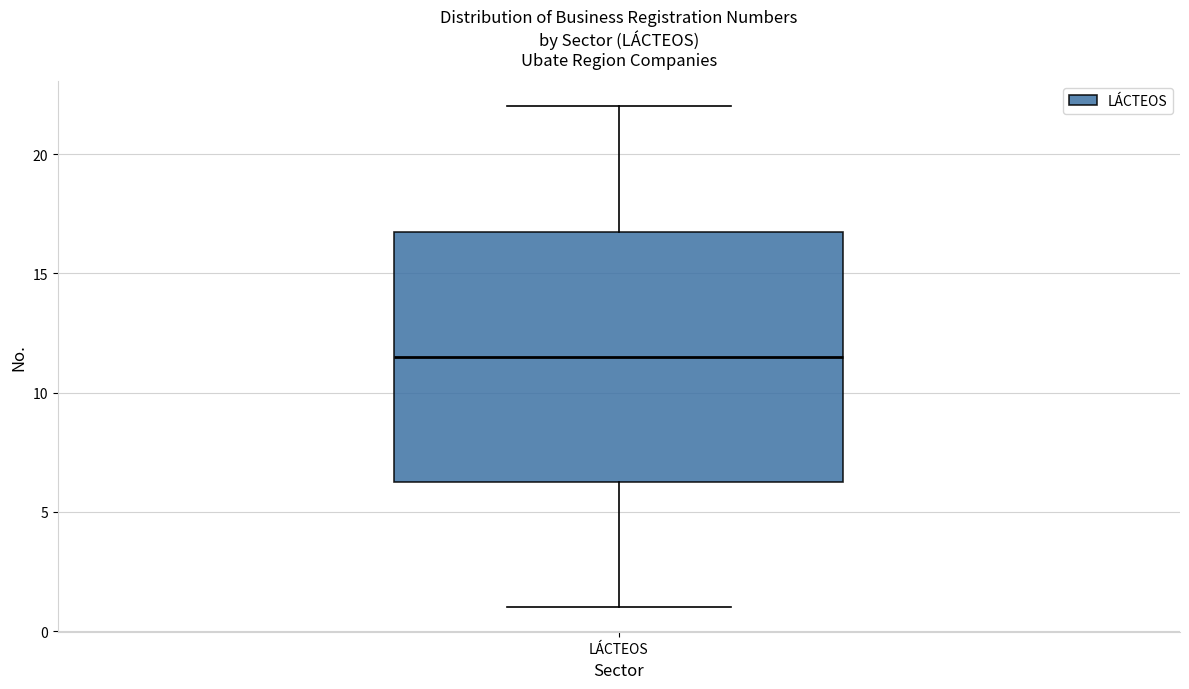

Transcribe this box plot: give where the median line is, the range the box spans, and where the two whiskers end, as read against the y-axis. The values are not printed on the chart, so give them approximately, as read against the axis.

median 11.5, box 6.5 to 17.0, whiskers 1.0 to 22.0